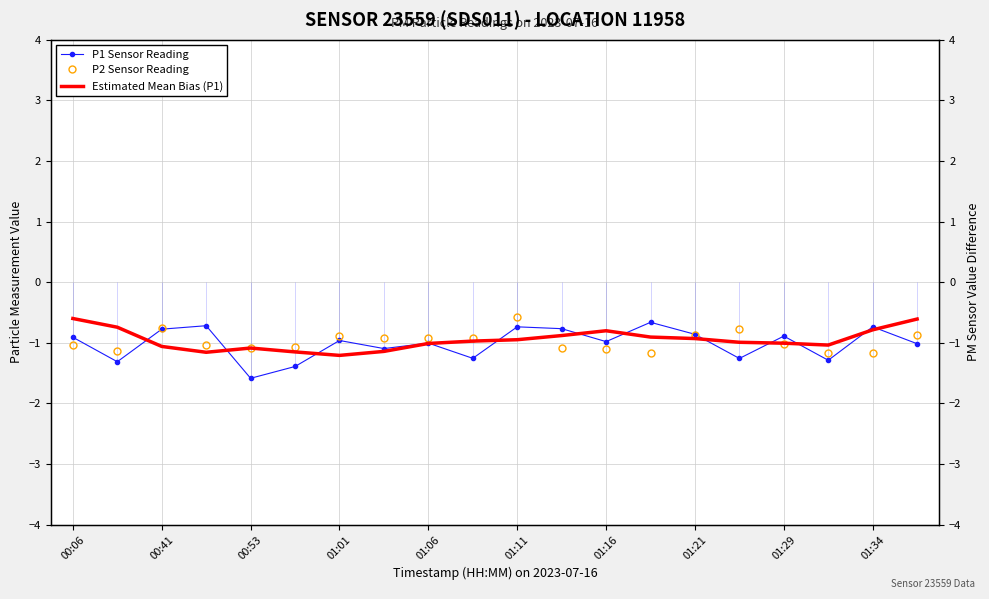

Which series has the largest total across all categories?

Estimated Mean Bias (P1)